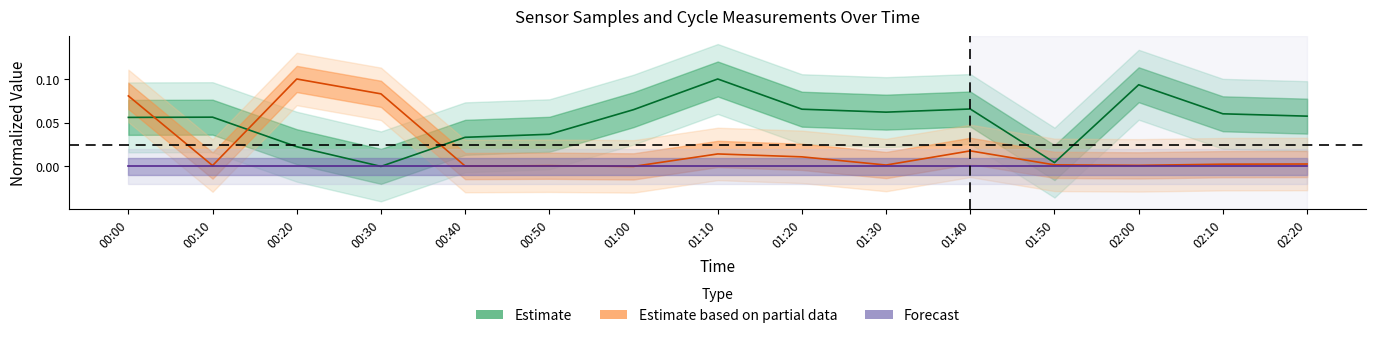

In Samples, how many points are lower than both neighbors (excluding endpoints)?

3